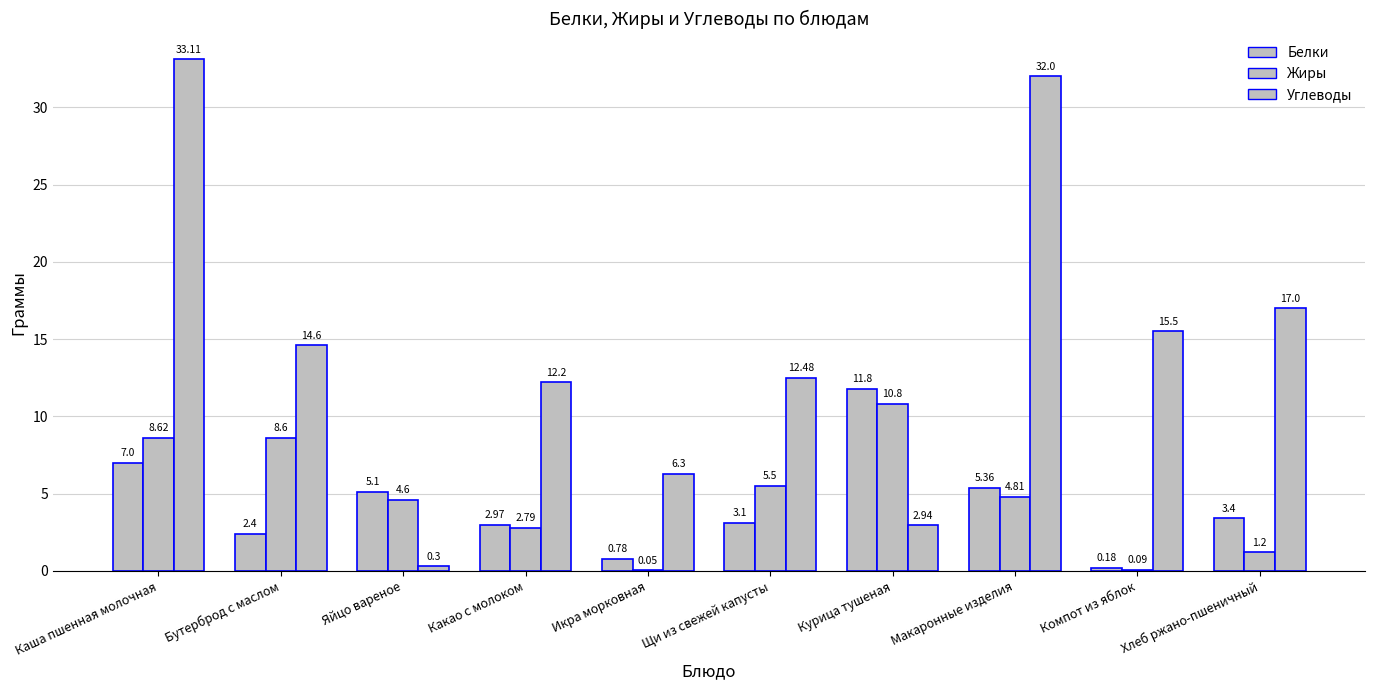

Reading right to left, what are all the values shown in this chart?

Белки: 3.4	0.2	5.4	11.8	3.1	0.8	3.0	5.1	2.4	7.0
Жиры: 1.2	0.1	4.8	10.8	5.5	0.1	2.8	4.6	8.6	8.6
Углеводы: 17.0	15.5	32.0	2.9	12.5	6.3	12.2	0.3	14.6	33.1